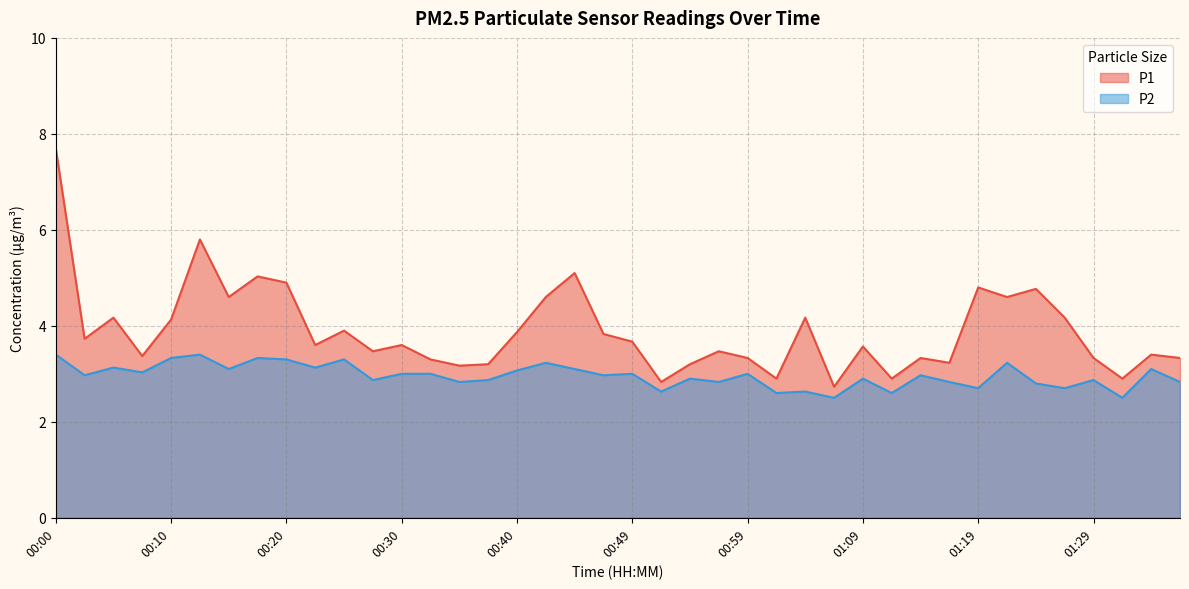

What is the smallest value displayed?

2.5